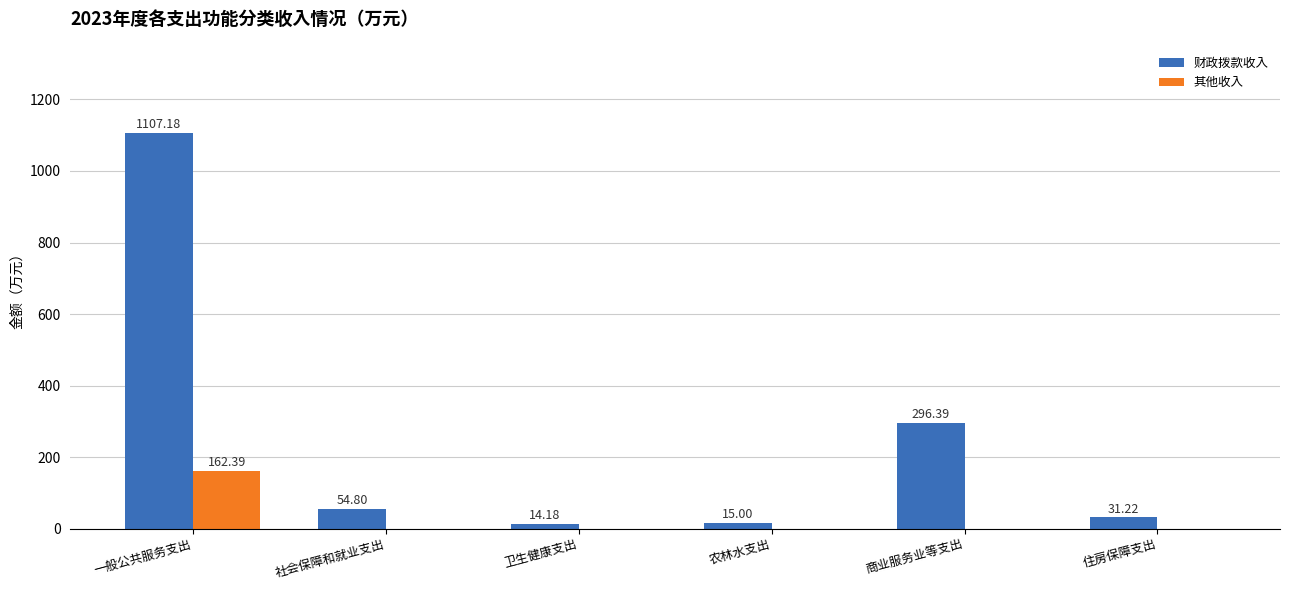

What is the spread (max minus min) of values at 商业服务业等支出?

296.4